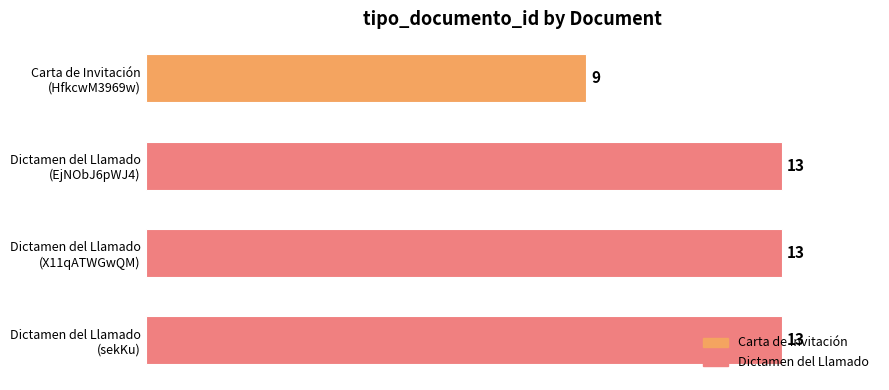

How many values are between 13 and 14?

3